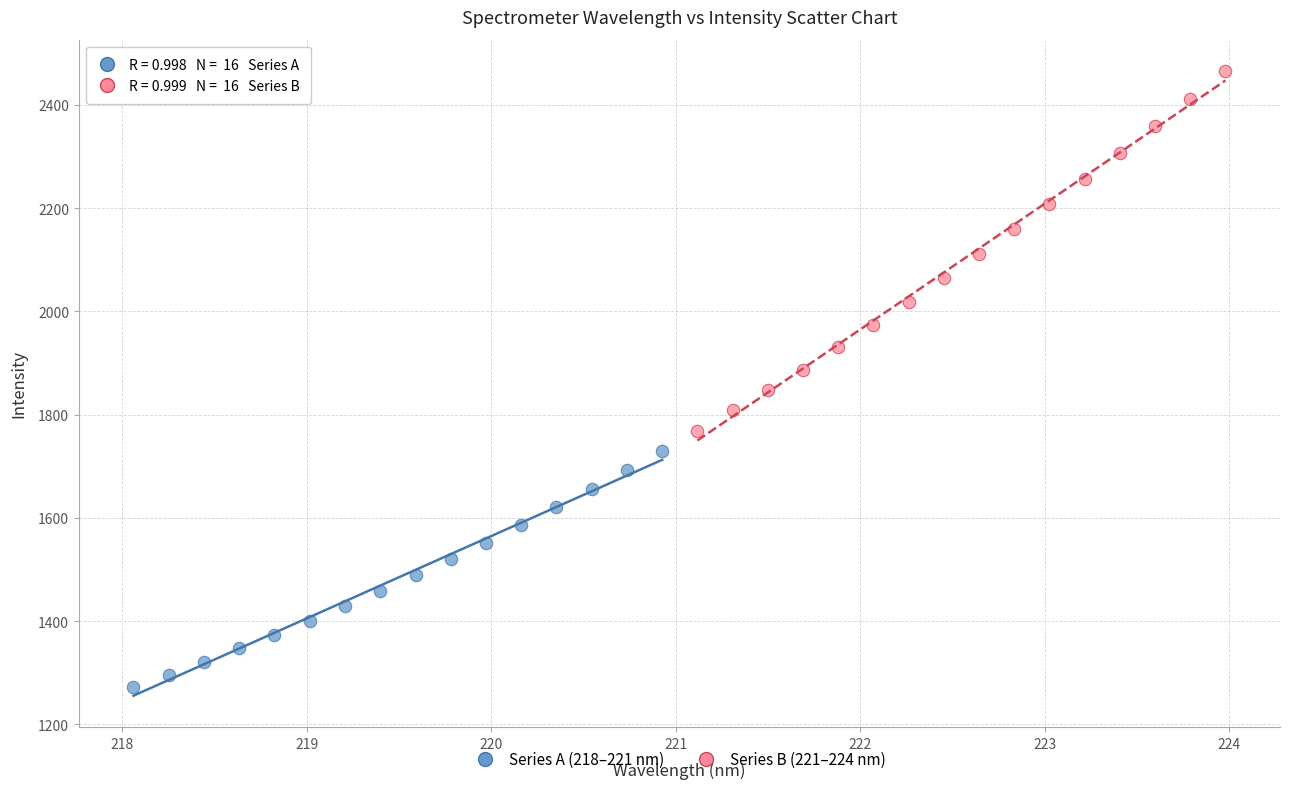

Which series has the widest spread of Y values?

Series B (221–224 nm)